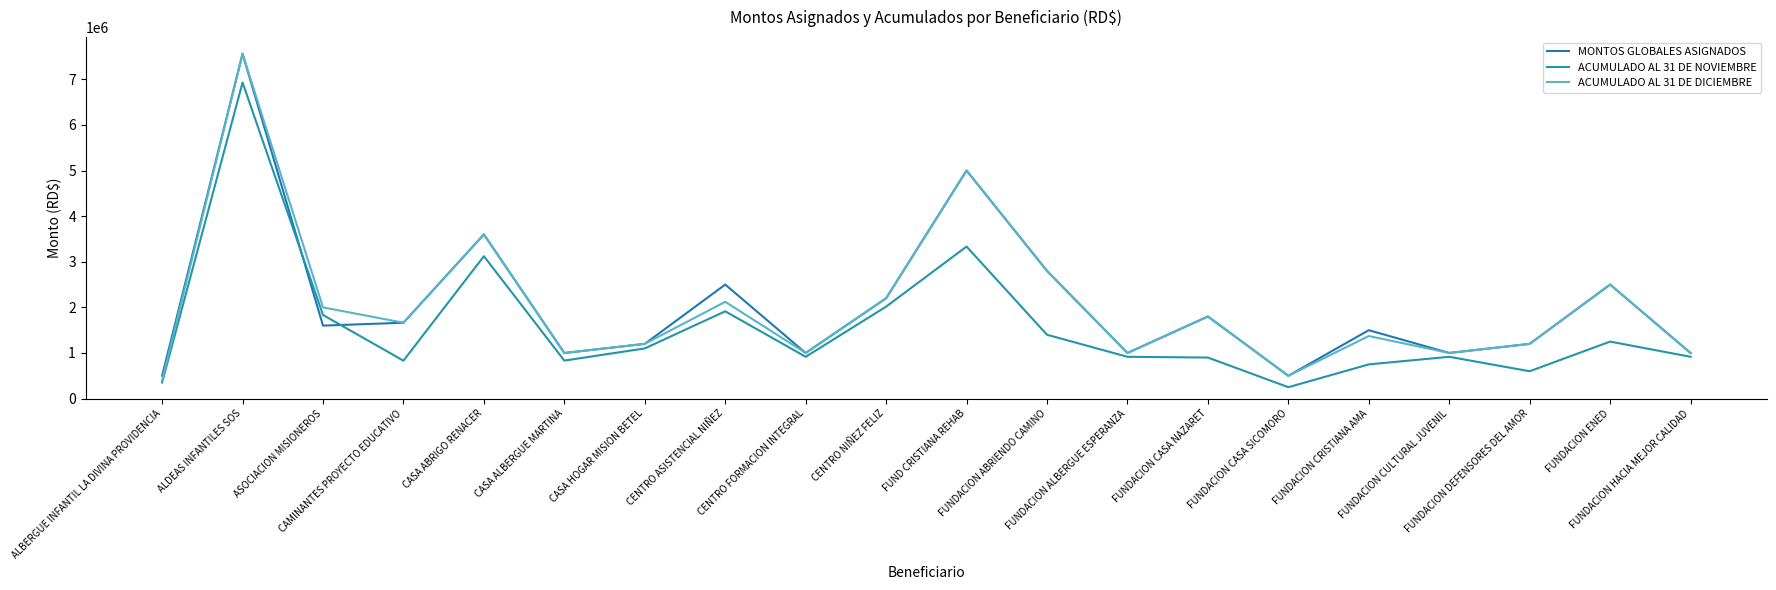

How many lines are shown in the chart?

3